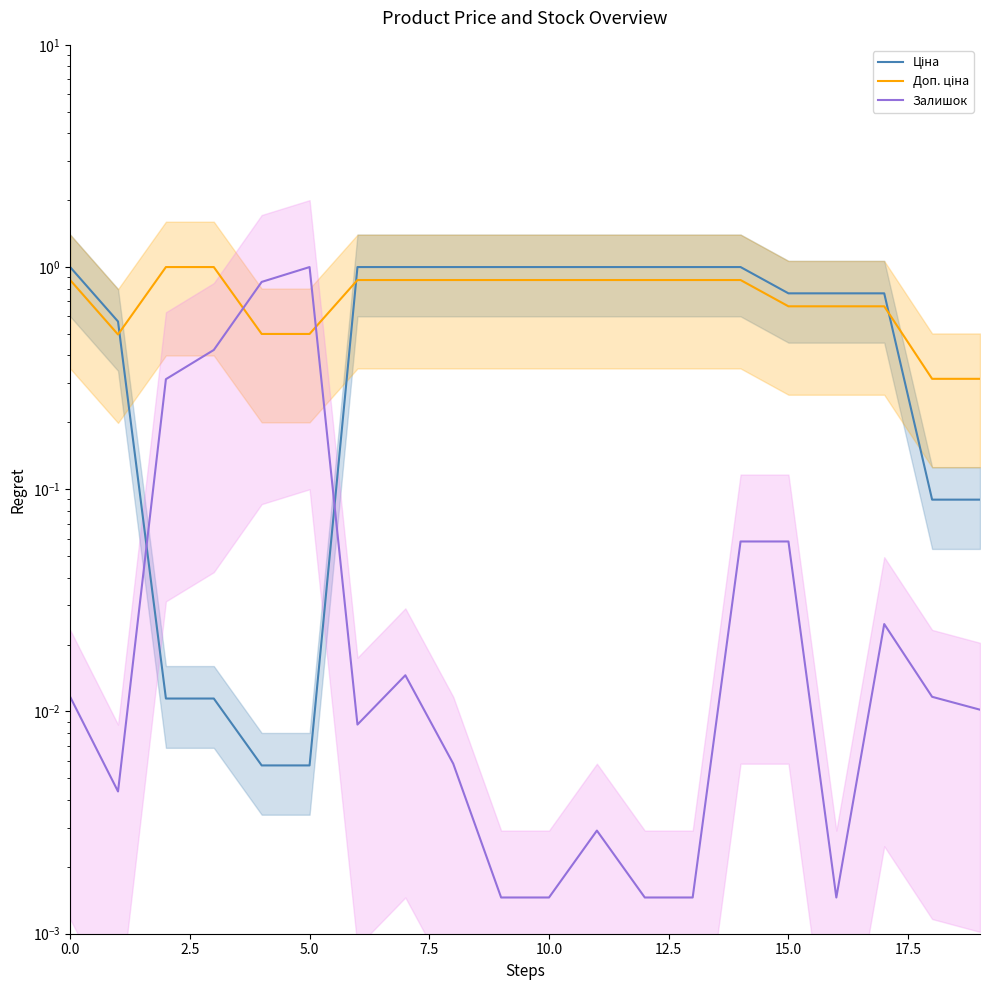

How many series are shown in this chart?

3